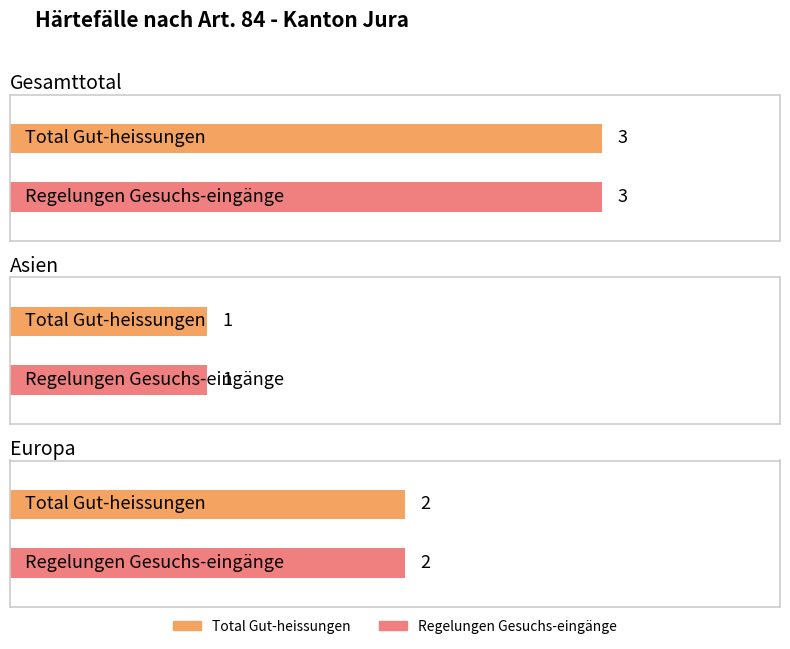

What is the label of the 1st bar from the right?

Europa